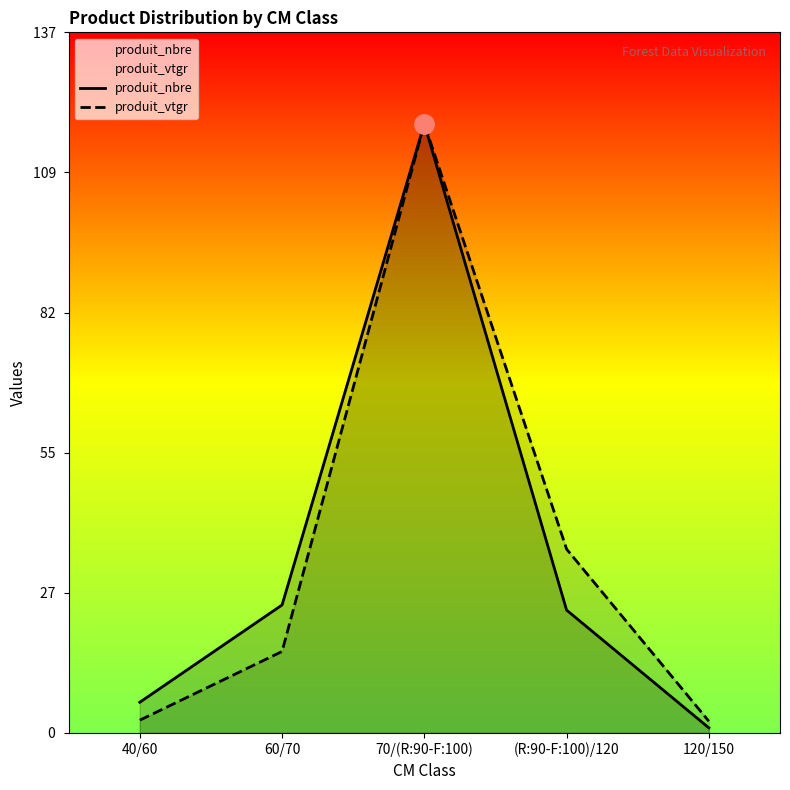

How many lines are shown in the chart?

2